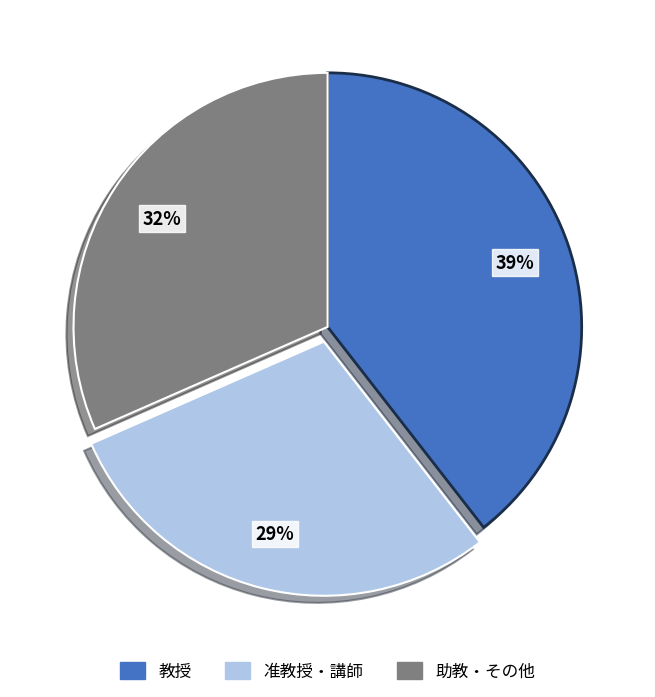

To the nearest percent, what is the average slice percentage?

33%